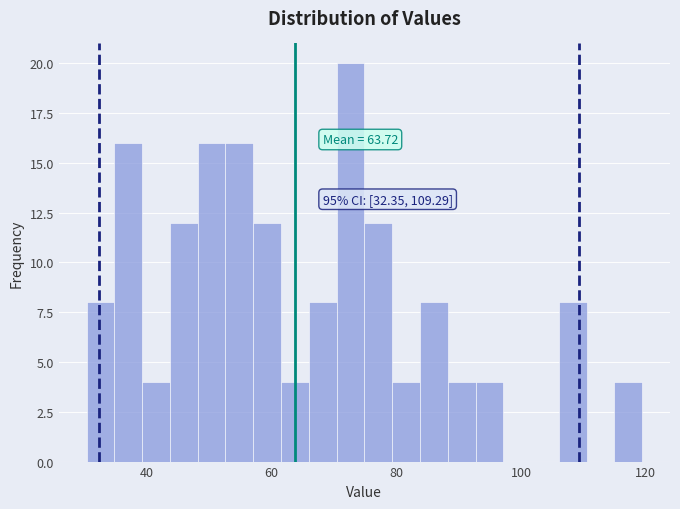

Read against the x-axis, roughly where is the centre of the tallest bar?

72